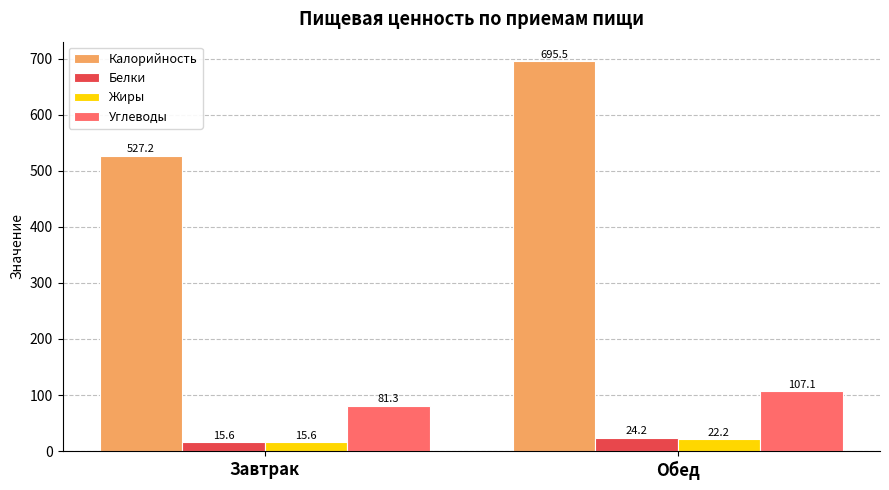

Where does the Белки series first go above 24?

Обед